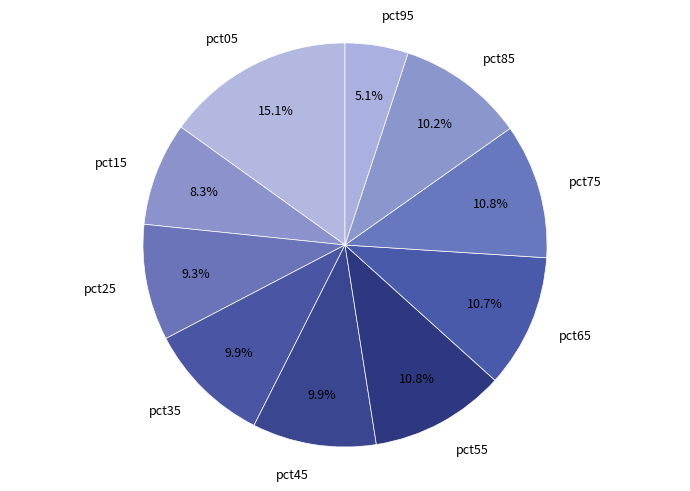

Does pct35 represent more than half of the total?

No